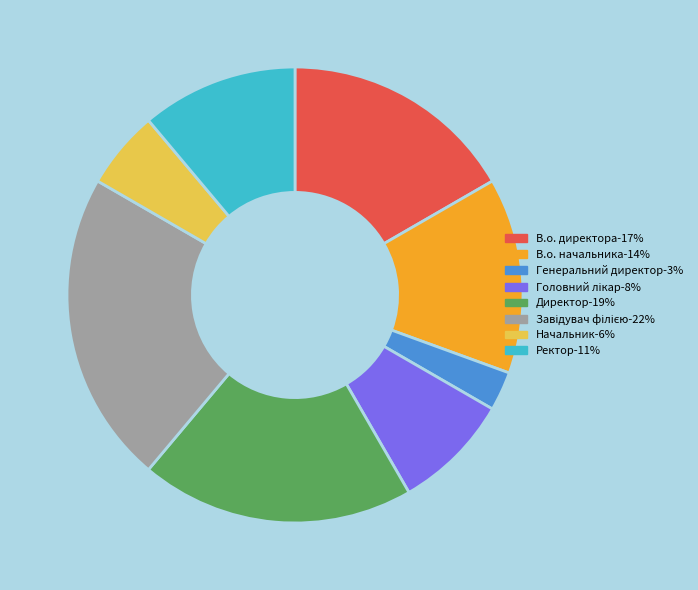

Is there any slice that represents more than half of the pie?

No